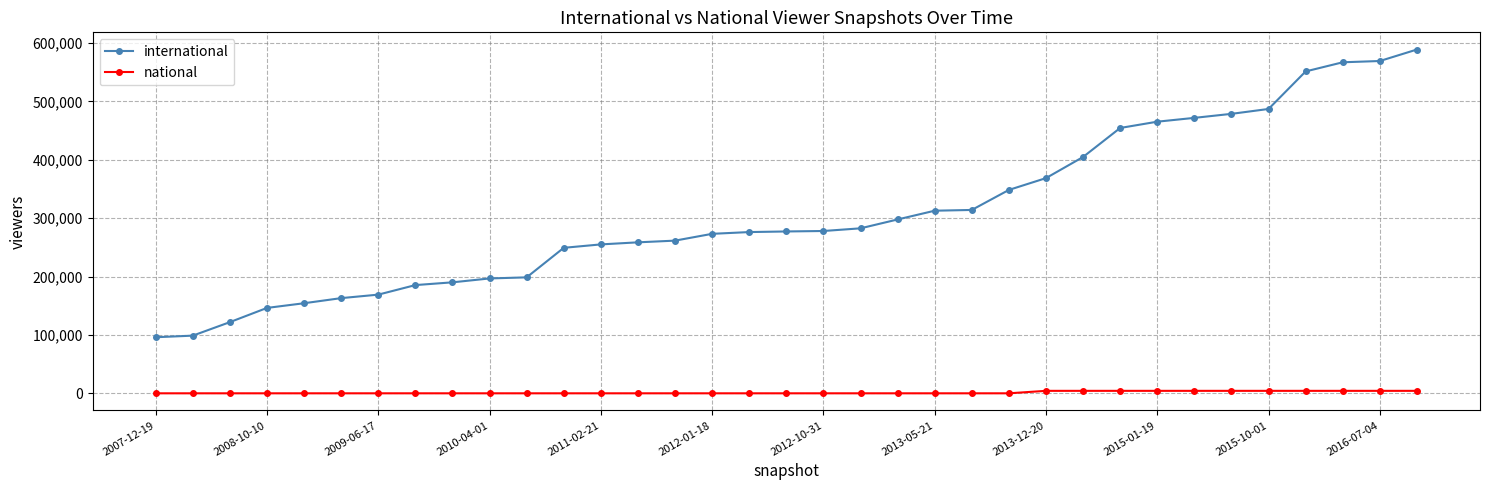

How many data points in national are above 0?

11